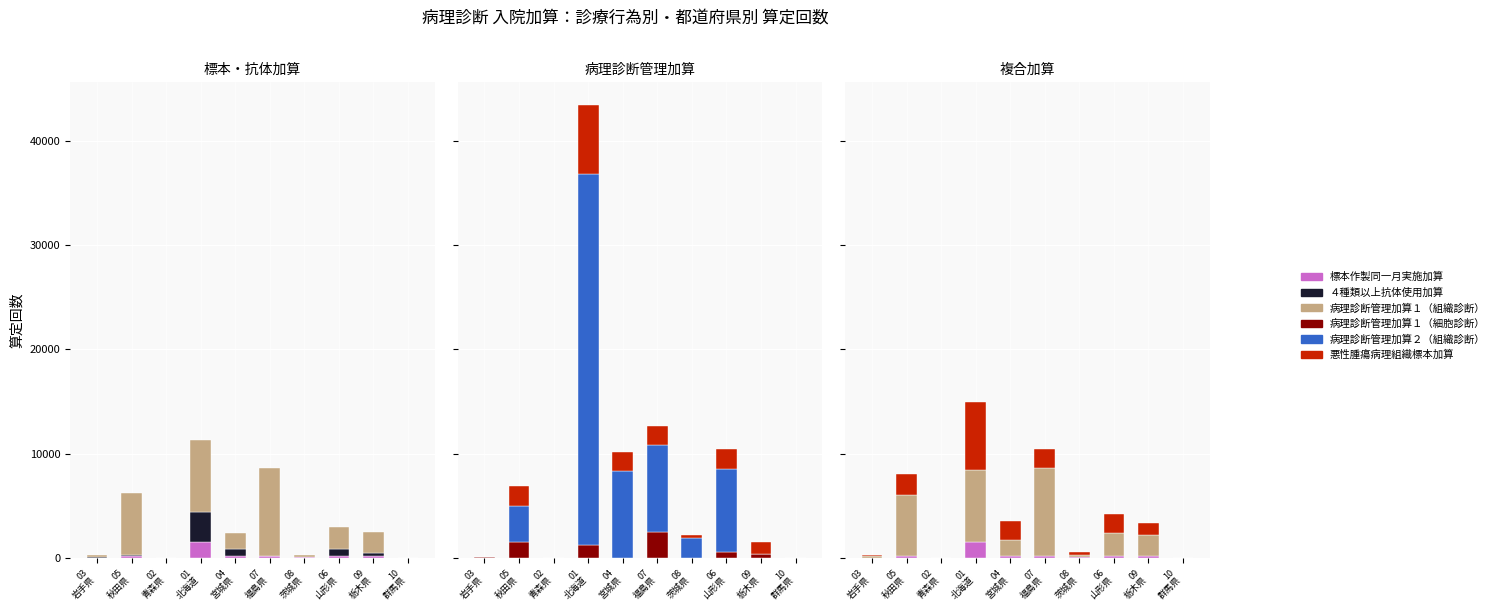

What is the total value across all series at 04
宮城県?

12614